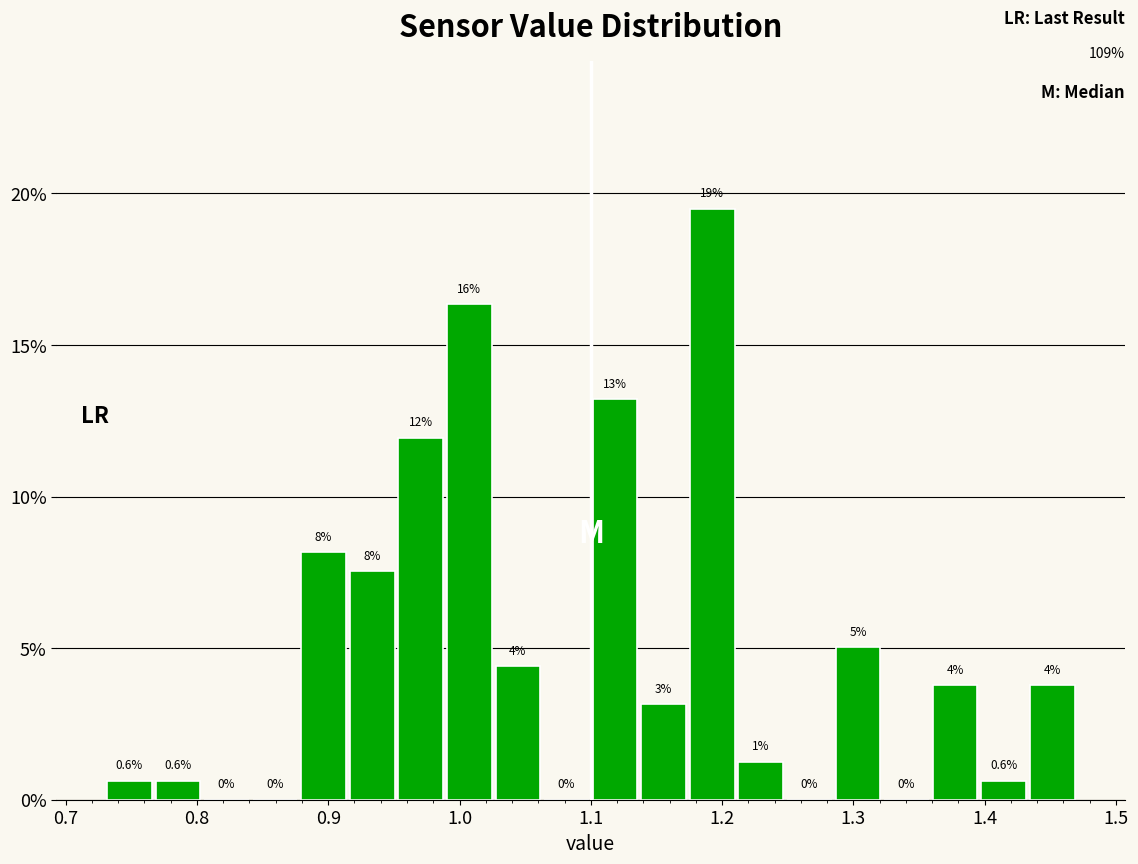

Read against the x-axis, roughly where is the centre of the tallest bar?

1.19